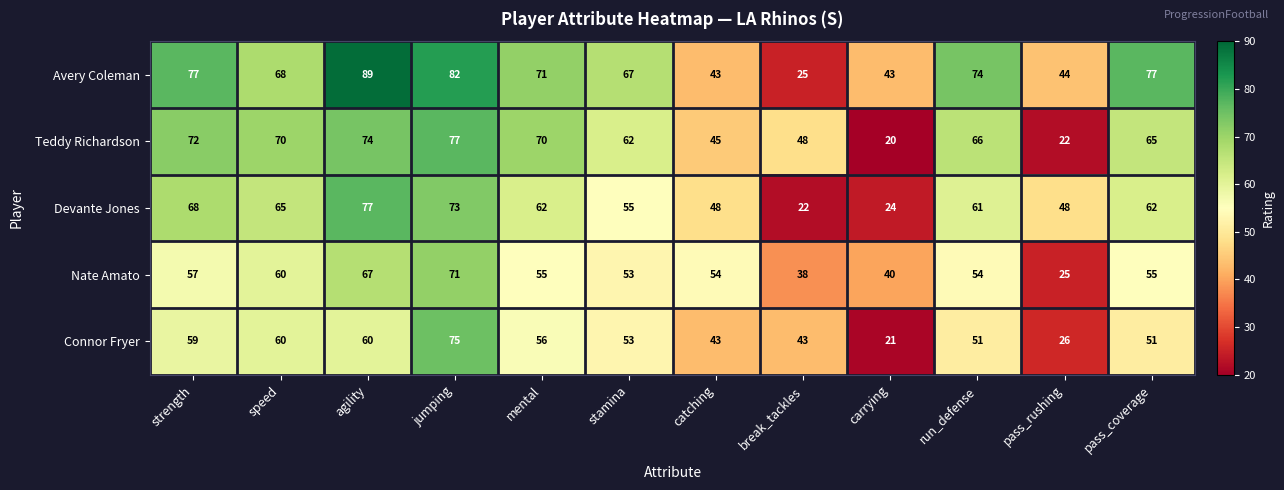

Rank the series at break_tackles from highest to lowest value.

Teddy Richardson, Connor Fryer, Nate Amato, Avery Coleman, Devante Jones